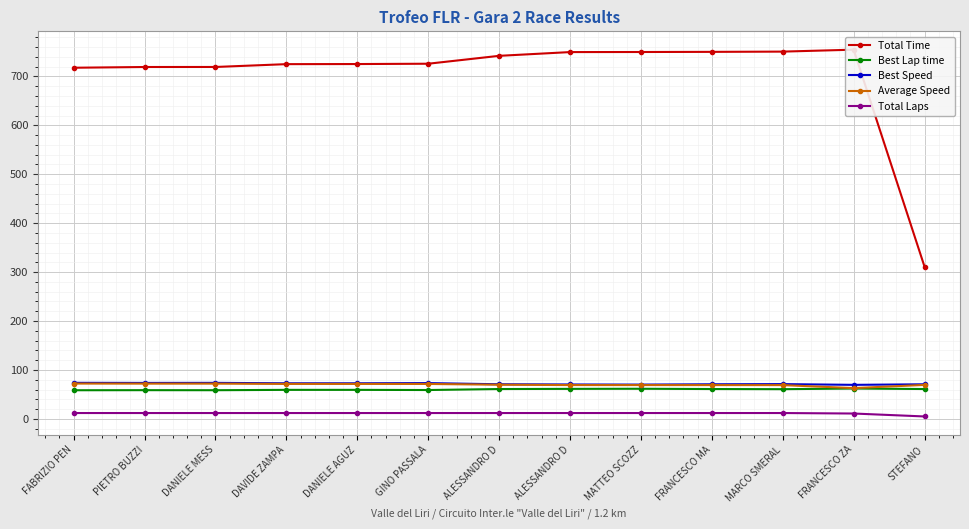

Reading right to left, extract all data points from this chart.

Total Time: 311.0	754.6	750.7	750.2	749.9	749.7	742.0	725.9	725.3	725.1	719.3	719.2	717.7
Best Lap time: 61.1	62.1	60.7	61.1	61.6	61.4	61.0	59.0	59.4	59.4	58.6	58.7	58.6
Best Speed: 70.7	69.6	71.1	70.8	70.1	70.4	70.8	73.2	72.8	72.8	73.7	73.6	73.8
Average Speed: 69.5	63.0	69.1	69.1	69.1	69.1	69.9	71.4	71.5	71.5	72.1	72.1	72.2
Total Laps: 5.0	11.0	12.0	12.0	12.0	12.0	12.0	12.0	12.0	12.0	12.0	12.0	12.0